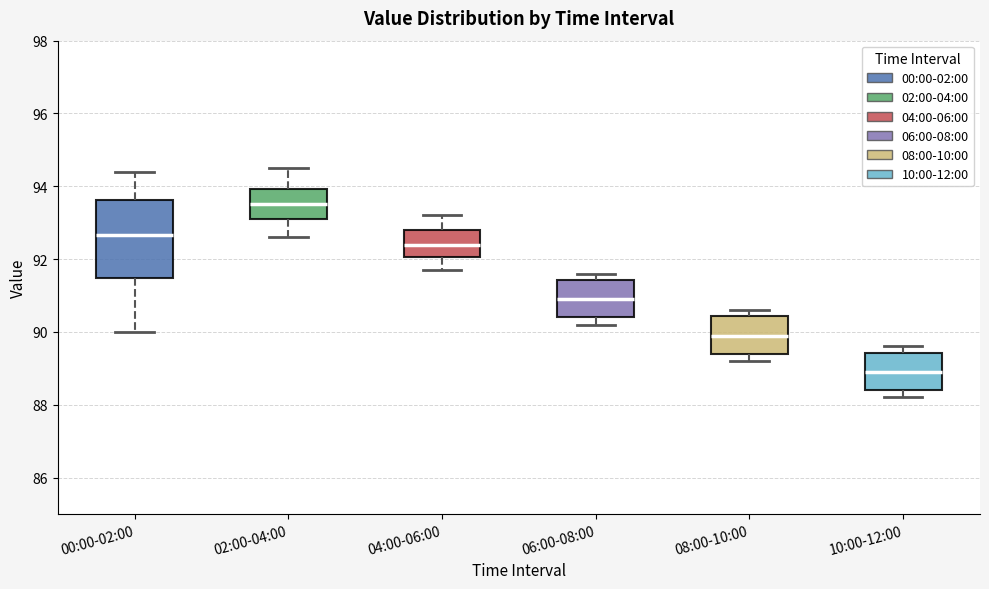

Reading left to right, read every box against the y-axis: the position of its median line, the range the box covers, and the ends of its whiskers. The values are not printed on the chart, so give them approximately, as read against the axis.

00:00-02:00: median 92.6, box 91.4 to 93.6, whiskers 90.0 to 94.4
02:00-04:00: median 93.6, box 93.2 to 94.0, whiskers 92.6 to 94.6
04:00-06:00: median 92.4, box 92.0 to 92.8, whiskers 91.8 to 93.2
06:00-08:00: median 91.0, box 90.4 to 91.4, whiskers 90.2 to 91.6
08:00-10:00: median 90.0, box 89.4 to 90.4, whiskers 89.2 to 90.6
10:00-12:00: median 89.0, box 88.4 to 89.4, whiskers 88.2 to 89.6